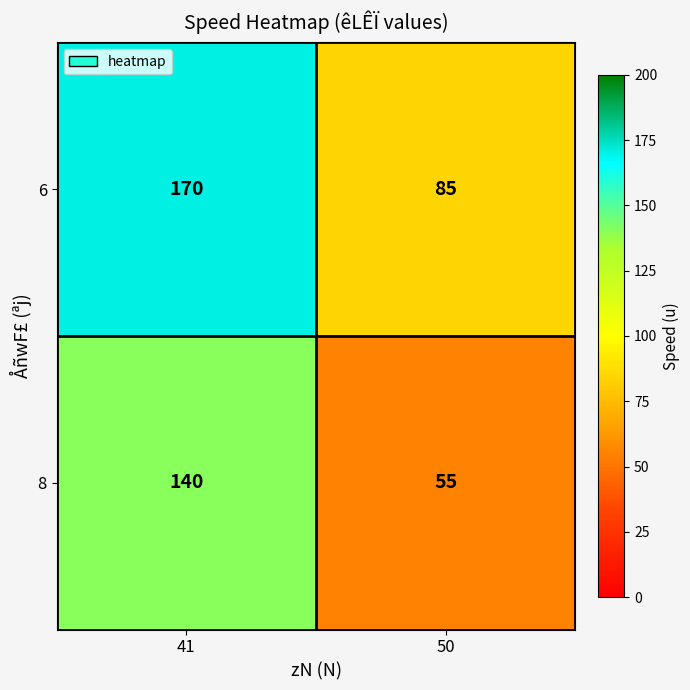

What is the sum of all 6 values?

255